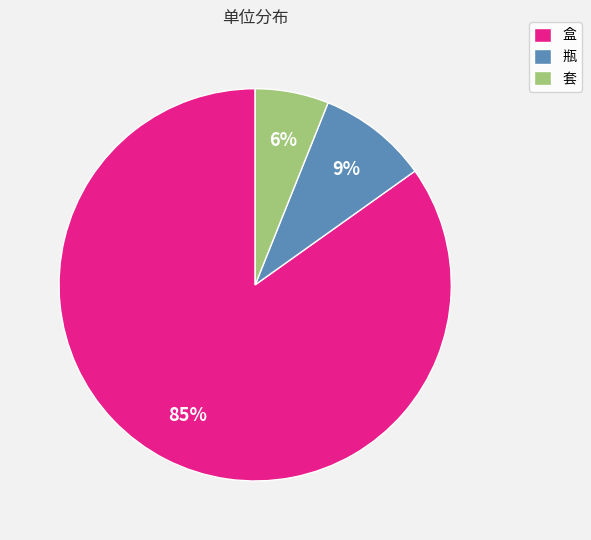

To the nearest percent, what is the difference between the largest and smallest slice percentages?

79%